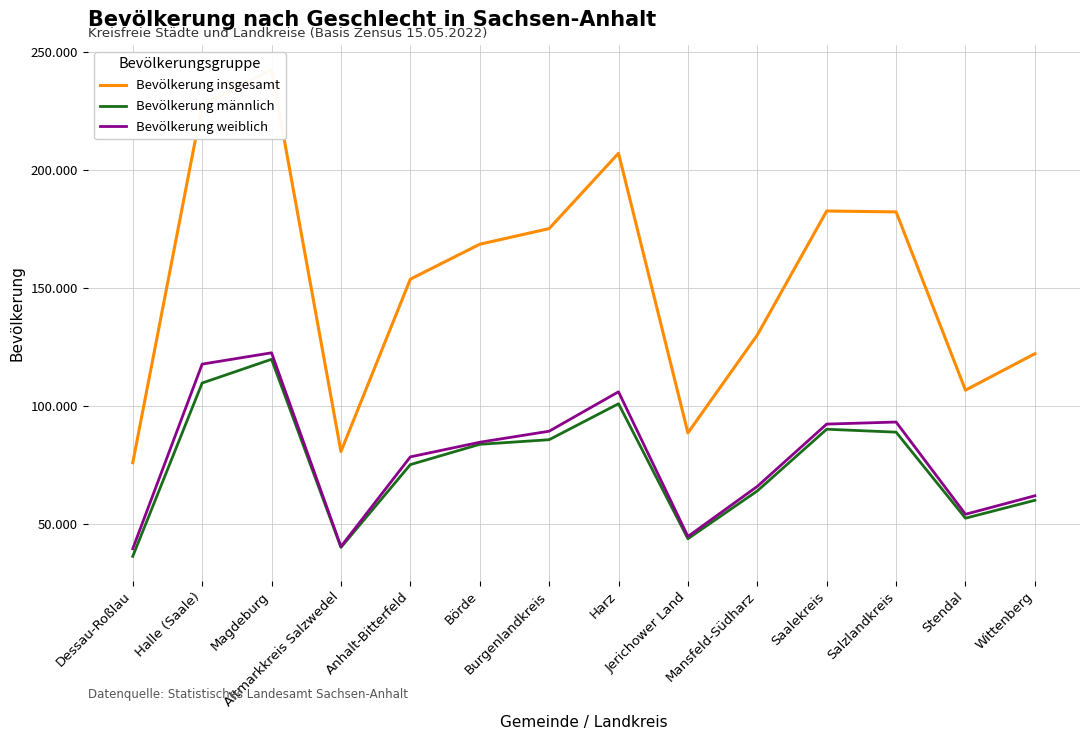

How many lines are shown in the chart?

3